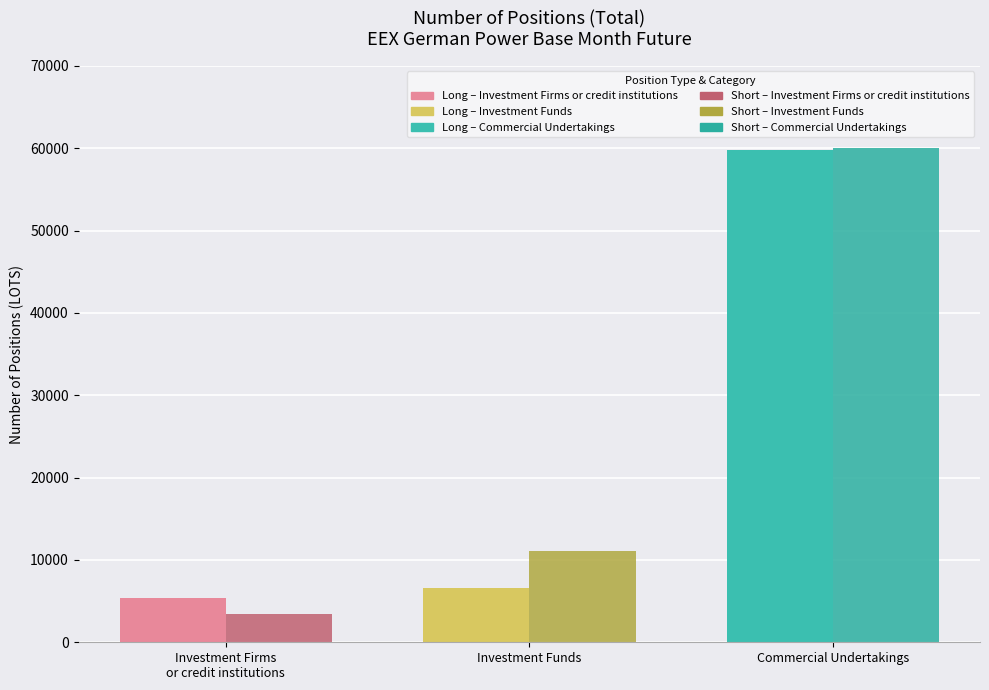

True or false: Long has a value of 7439.5 at Investment Firms or credit institutions.

False